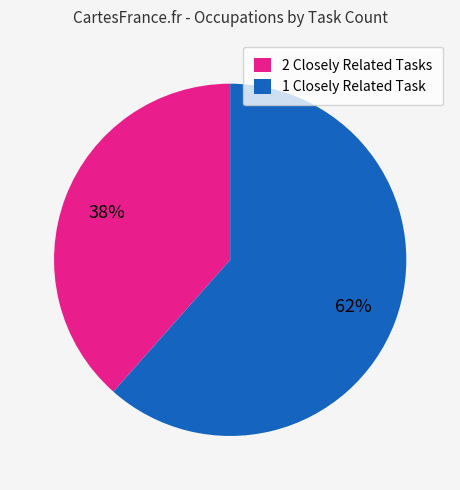

To the nearest percent, what is the average slice percentage?

50%